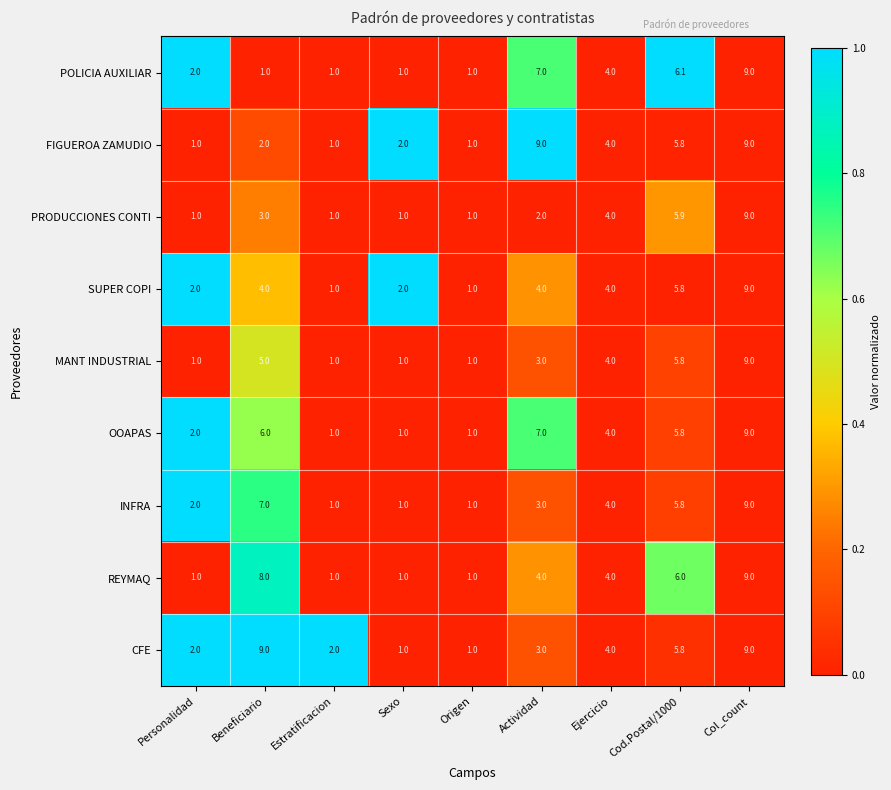

The value of CFE at Cod.Postal/1000 is 5.8. True or false?

True